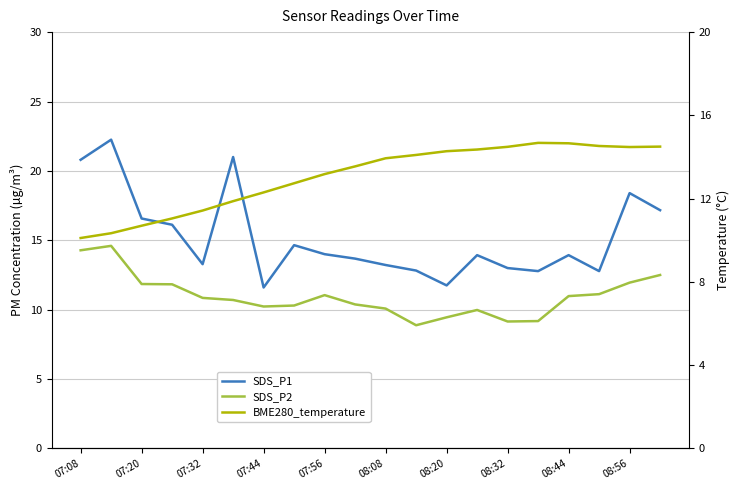

What are all the series names shown in the legend?

SDS_P1, SDS_P2, BME280_temperature